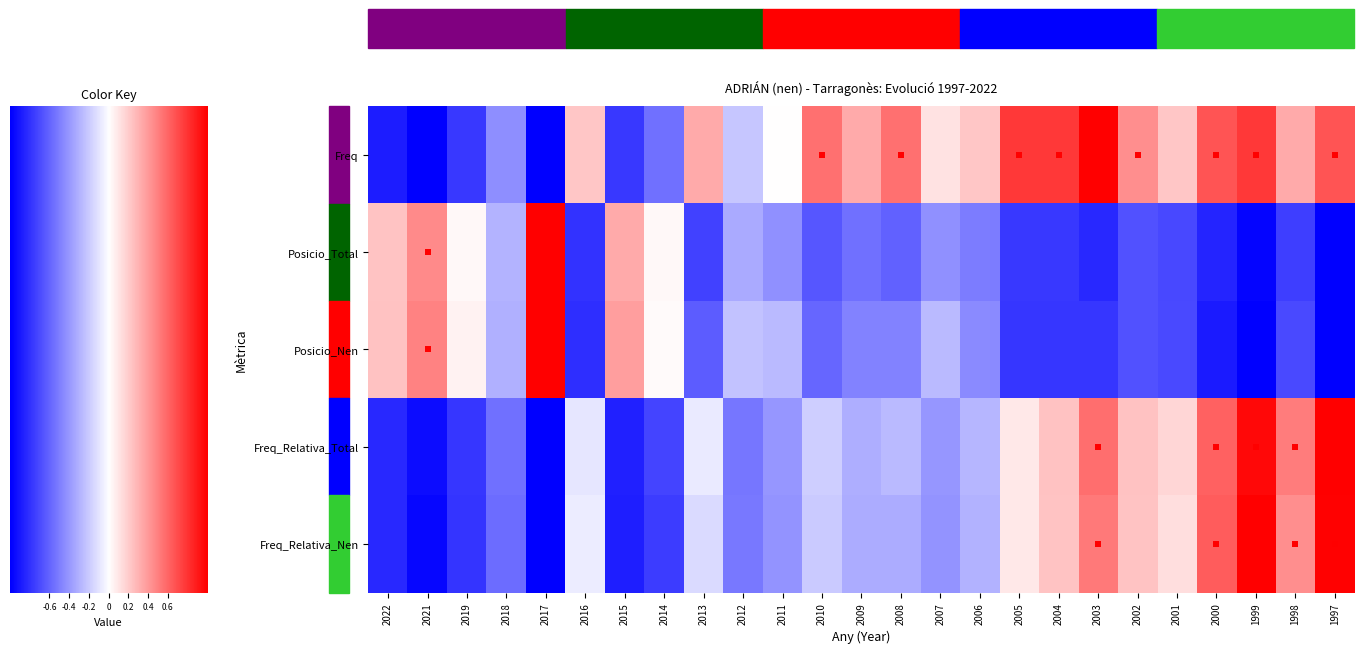

Which label corresponds to the smallest value in the chart?

2021